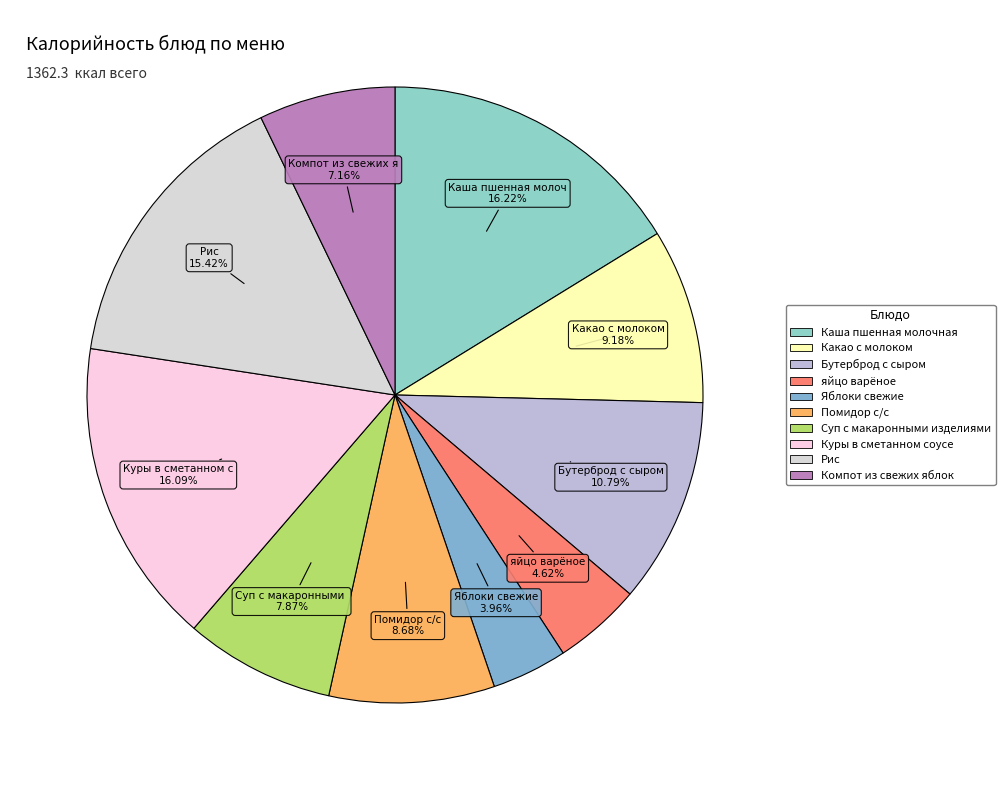

Approximately how many times larger is the value at Рис compared to Суп с макаронными изделиями?

2.0